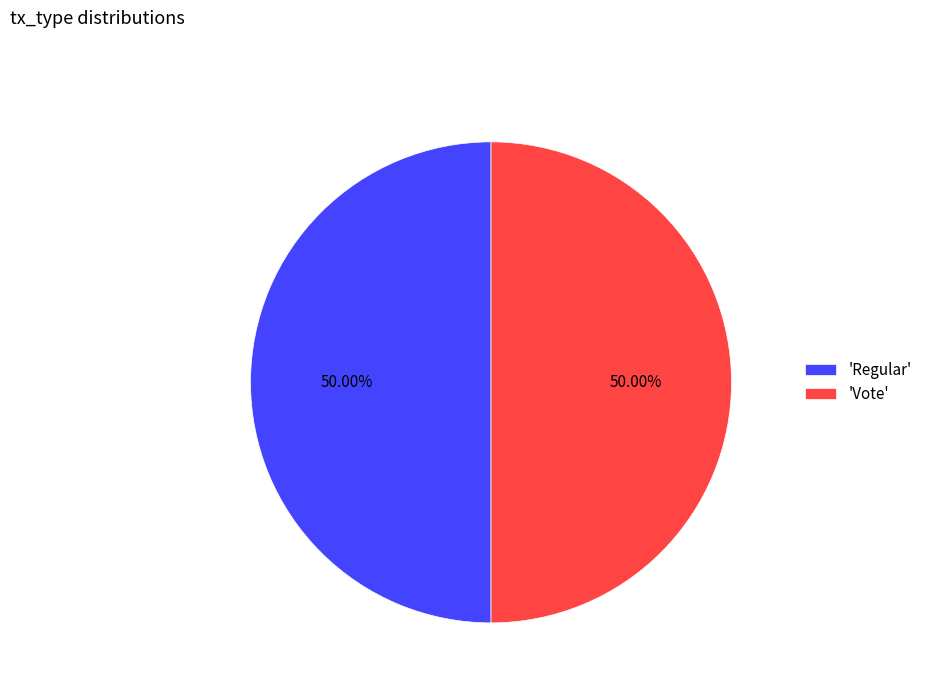

Count the number of slices in the pie.

2